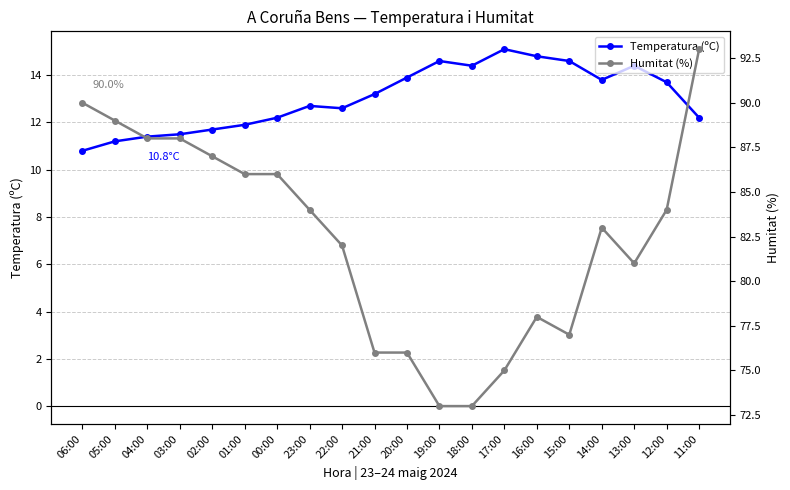

At which category does Temperatura (ºC) reach its first local peak?

23:00